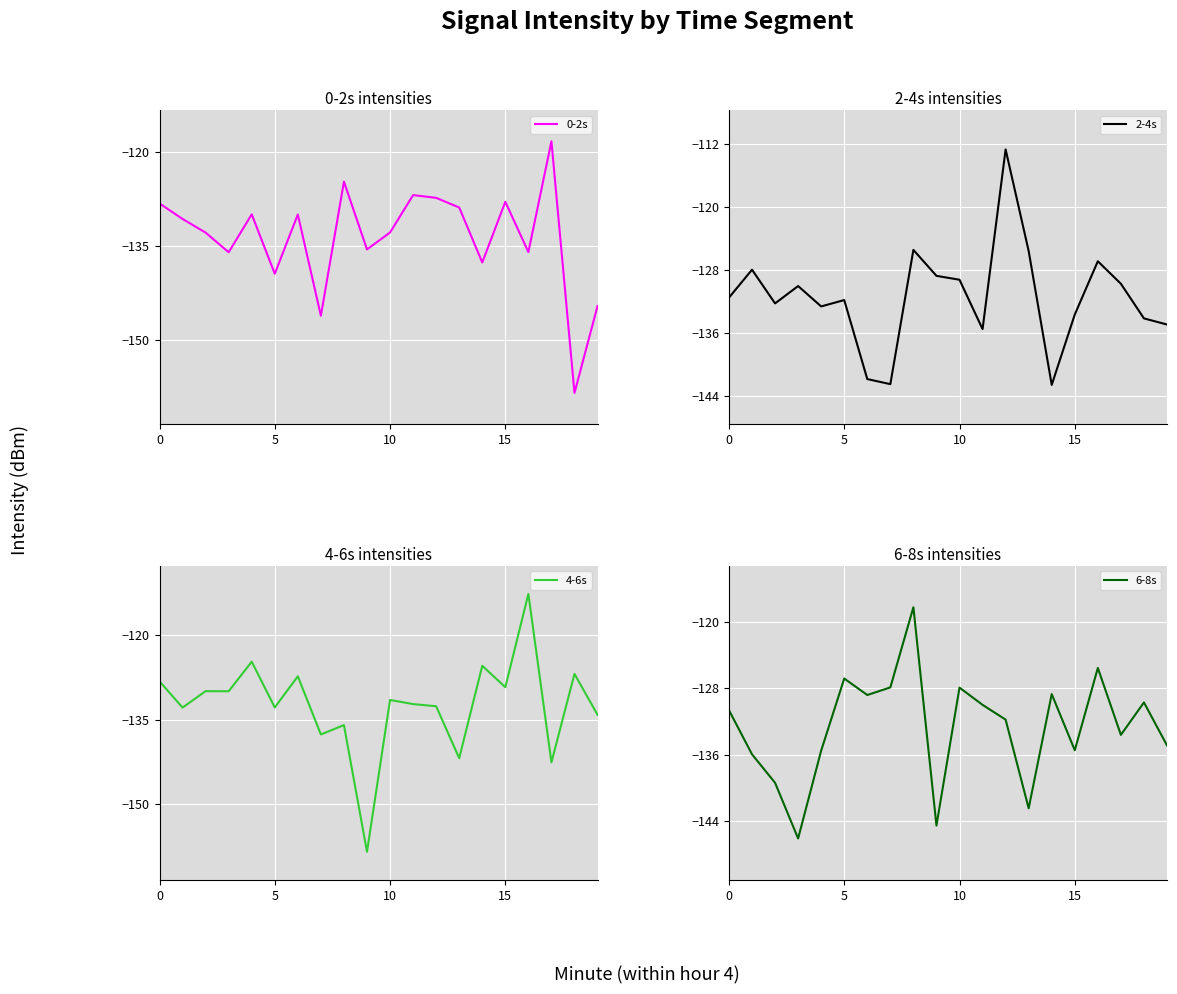

What is the highest value of the 4-6s series?

-112.7